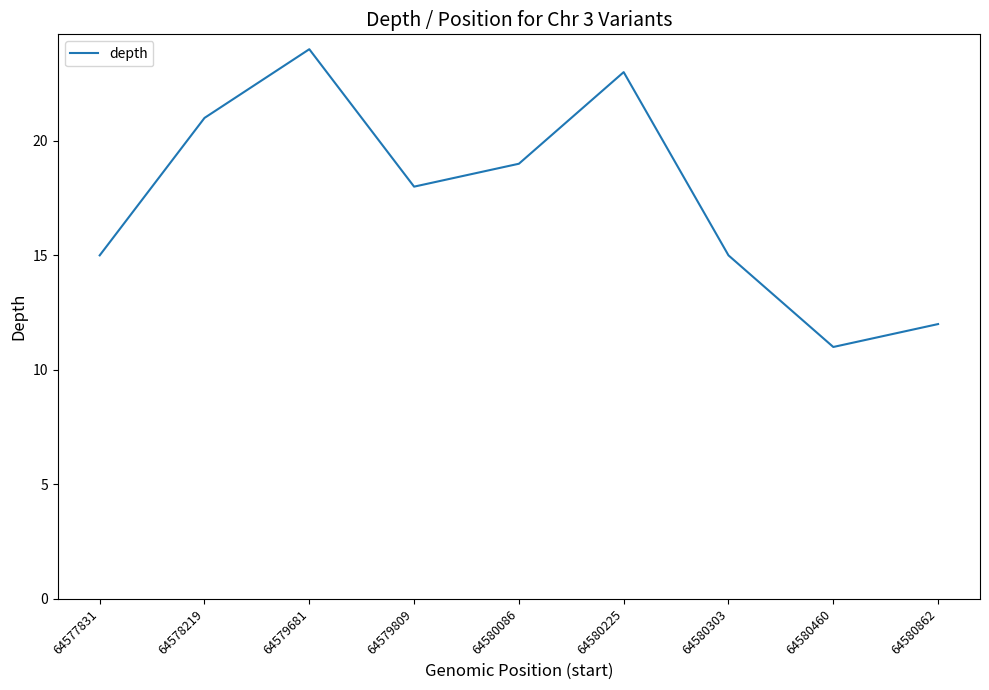

How many lines are shown in the chart?

1